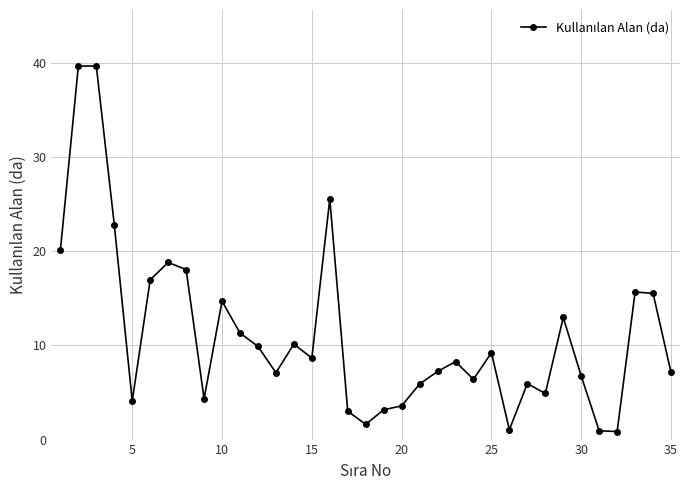

True or false: the data has more than 2 interior local peaks.

True